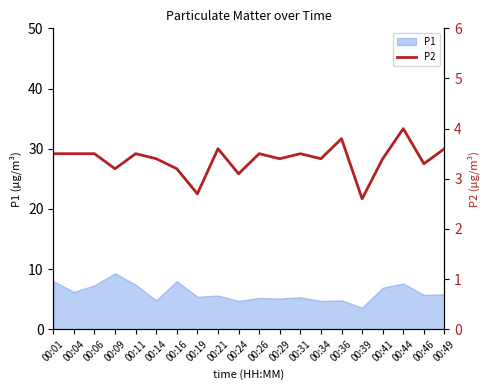

The value of P1 at 00:41 is 6.9. True or false?

True